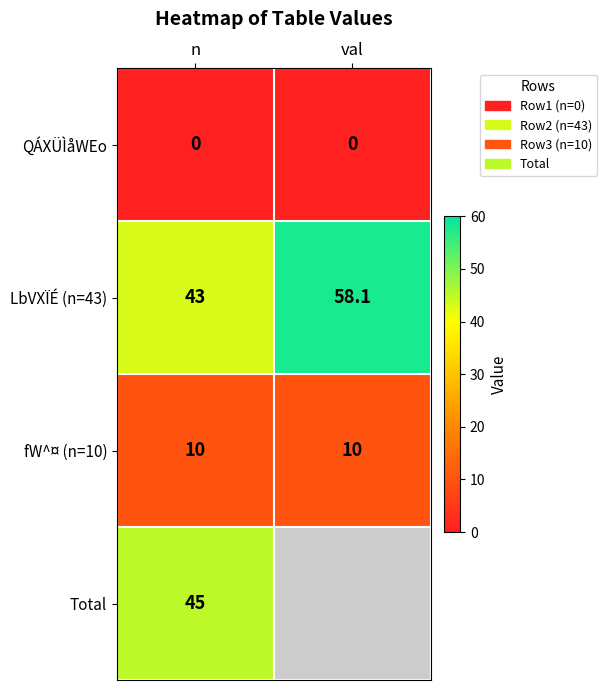

What is the total value across all series at n?

98.0